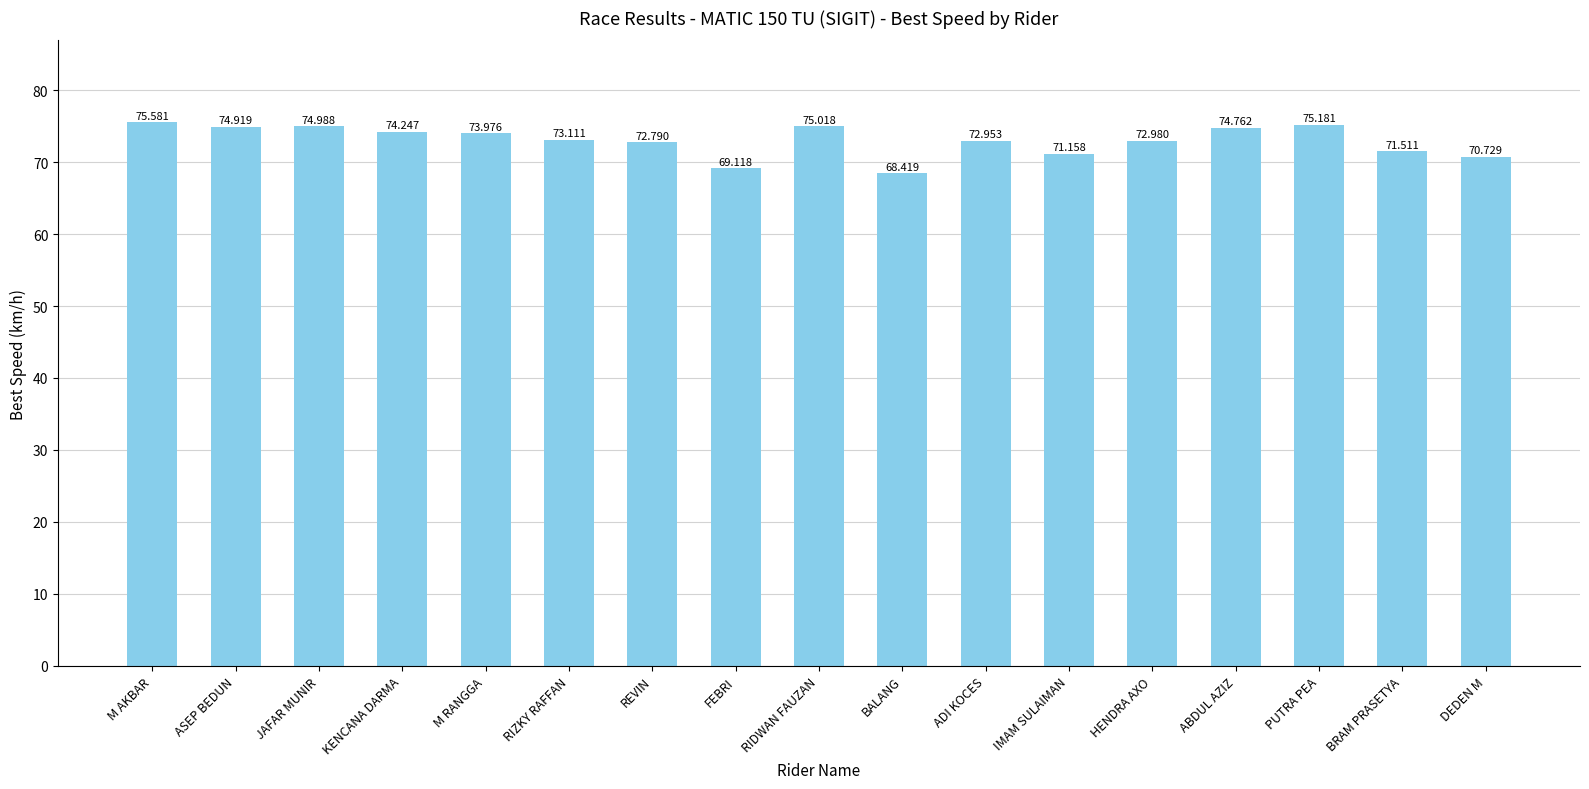

How many data points does each series have?

17